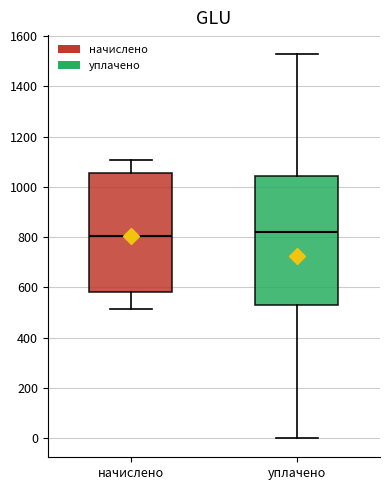

Where does the upper whisker of the box for начислено end on the y-axis? The values are not printed on the chart, so give them approximately, as read against the axis.

1100